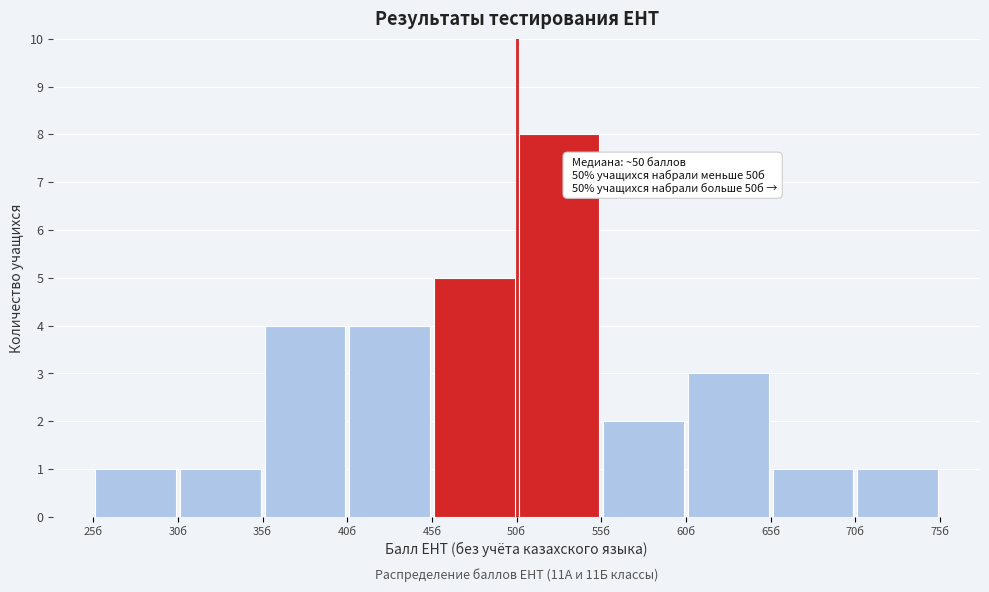

Over which range of the x-axis is the bar tallest?

50 to 55